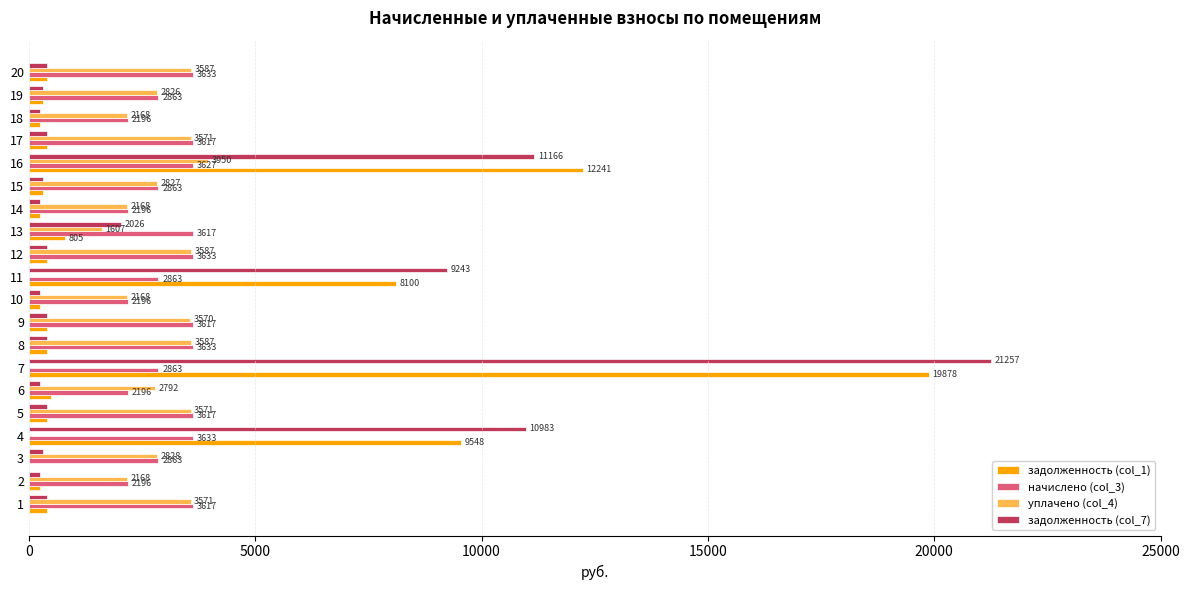

Which series has the largest total across all categories?

начислено (col_3)